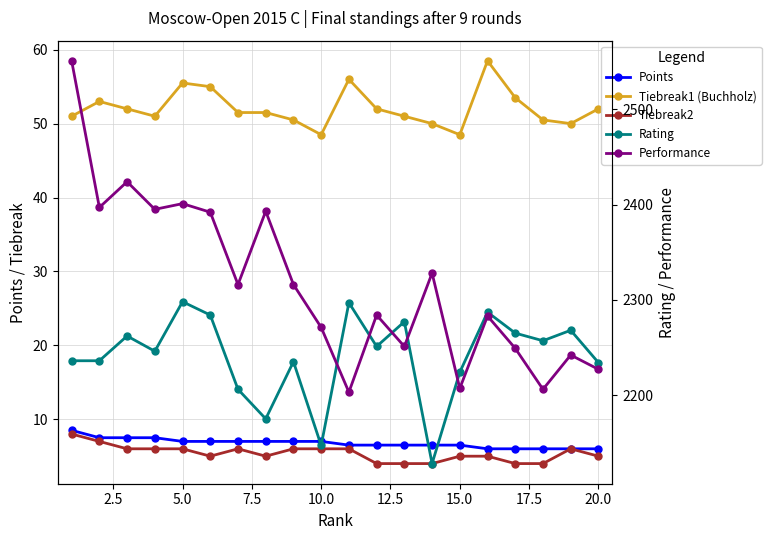

Is it true that Points equals 1.3 at 15?

False